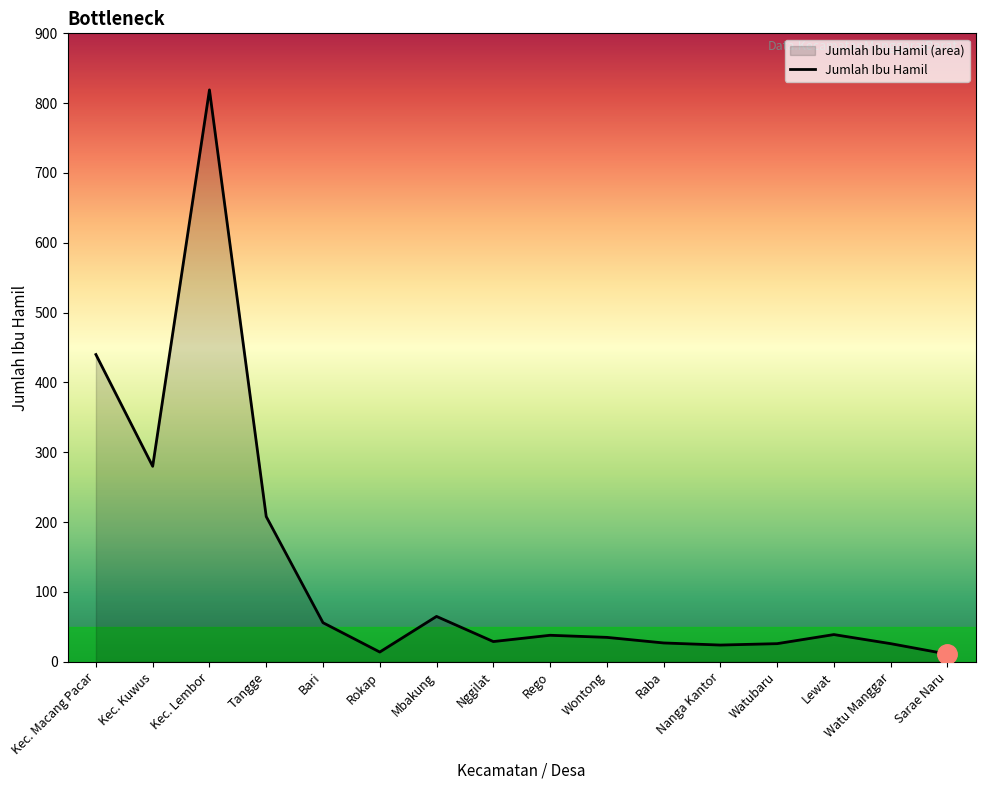

At which label is the value closest to 415?

Kec. Macang Pacar